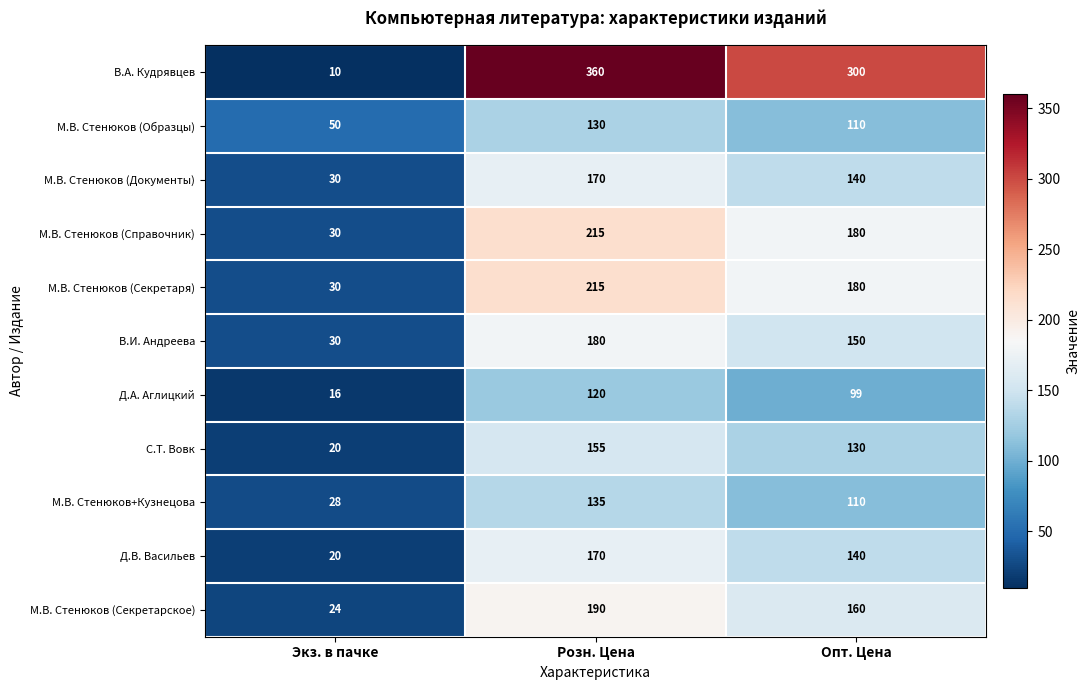

What is the difference between the maximum and second lowest values in the М.В. Стенюков (Образцы) series?

20